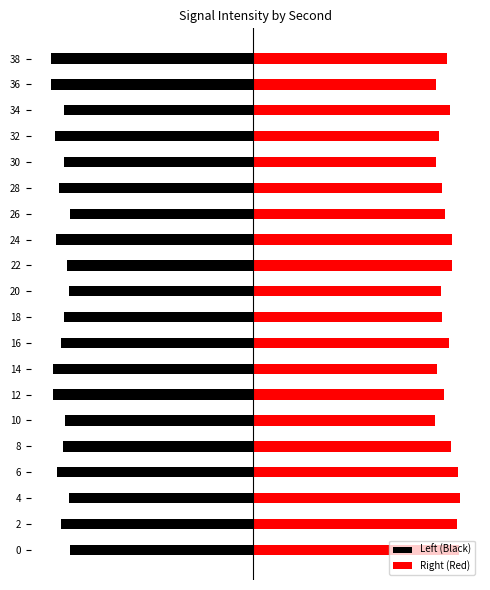

What value does the Left (Black) series have at 36?

-78.0